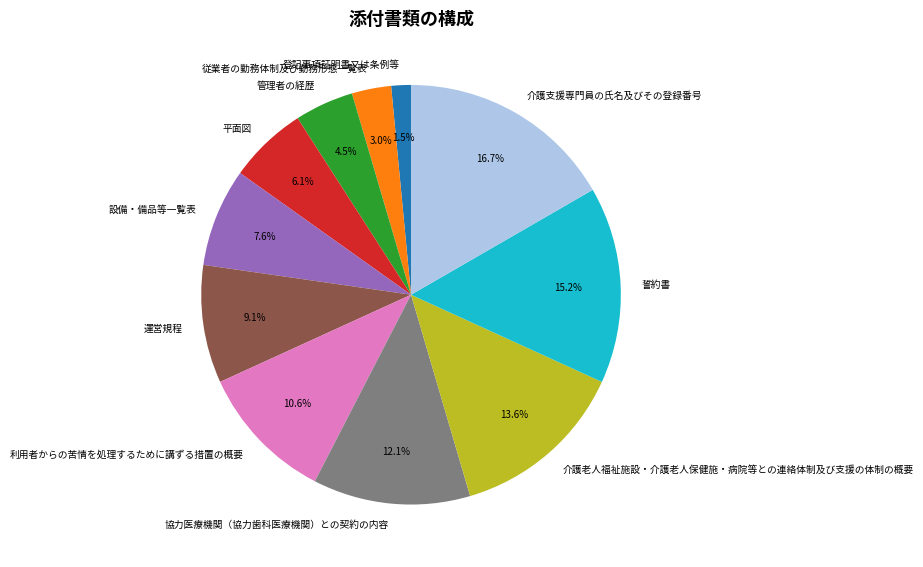

Which slice is the smallest?

登記事項証明書又は条例等